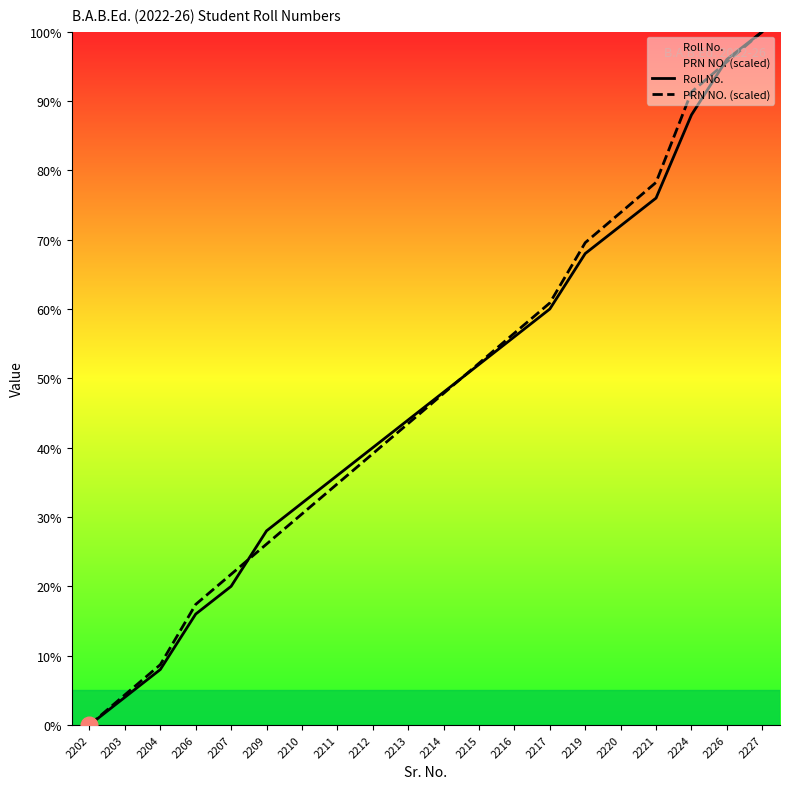

Reading left to right, what are all the values shown in this chart?

Roll No.: 2202=0.0	2203=4.0	2204=8.0	2206=16.0	2207=20.0	2209=28.0	2210=32.0	2211=36.0	2212=40.0	2213=44.0	2214=48.0	2215=52.0	2216=56.0	2217=60.0	2219=68.0	2220=72.0	2221=76.0	2224=88.0	2226=96.0	2227=100.0
PRN NO. (scaled): 2202=0.0	2203=4.3	2204=8.7	2206=17.4	2207=21.7	2209=26.1	2210=30.4	2211=34.8	2212=39.1	2213=43.5	2214=47.8	2215=52.2	2216=56.5	2217=60.9	2219=69.6	2220=73.9	2221=78.3	2224=91.3	2226=95.7	2227=100.0